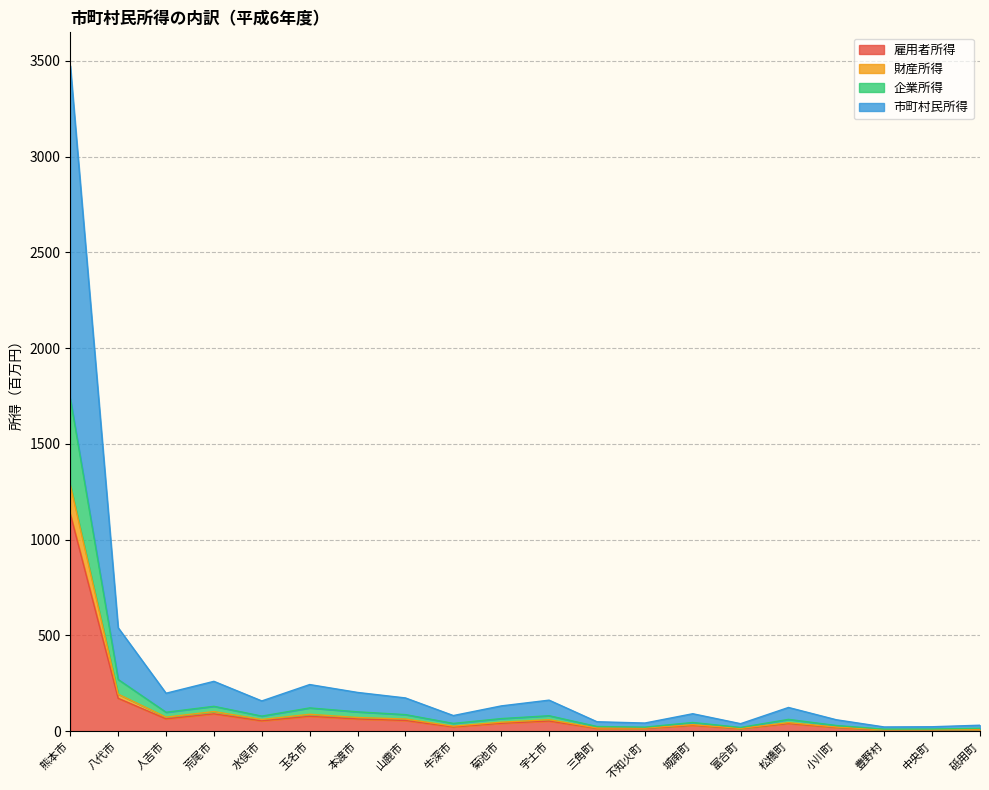

How many lines are shown in the chart?

4